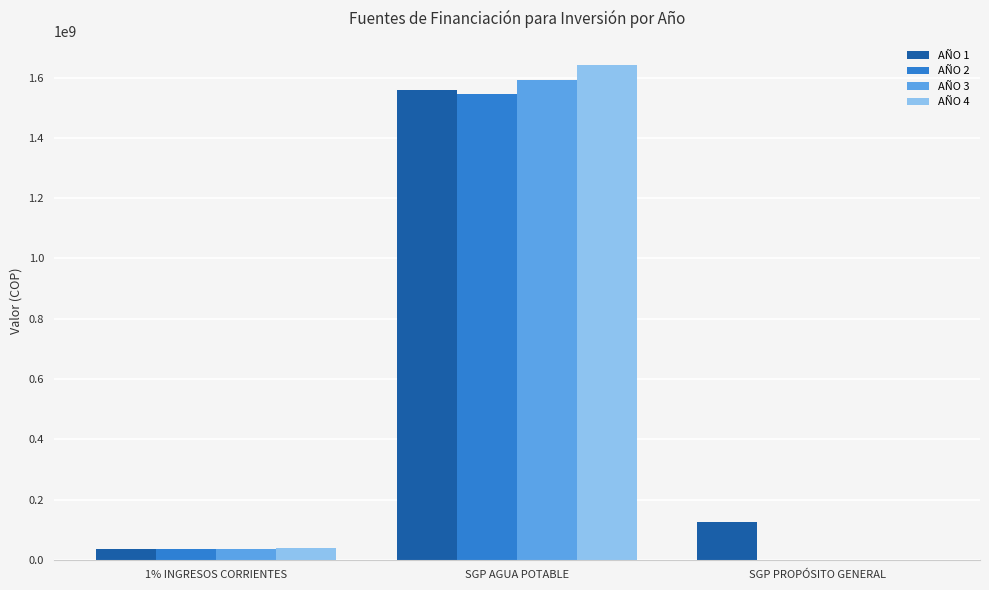

Is it true that AÑO 4 equals 1639975444 at SGP AGUA POTABLE?

True